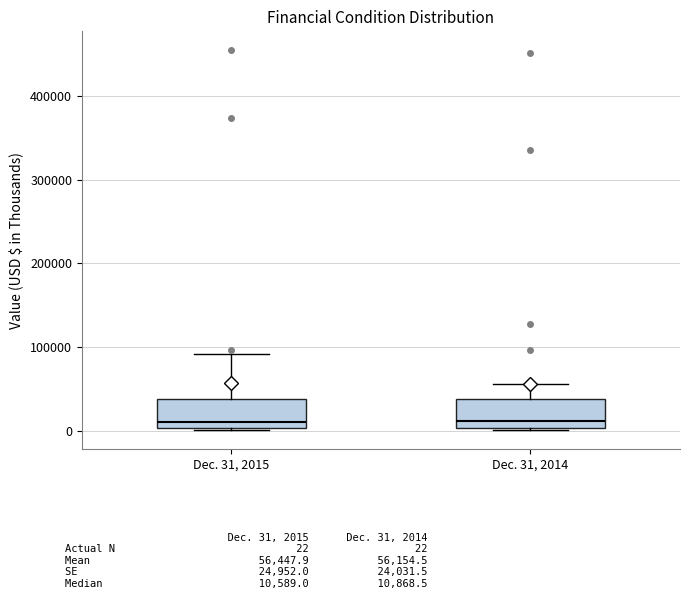

Reading left to right, read every box against the y-axis: the position of its median line, the range the box covers, and the ends of its whiskers. The values are not printed on the chart, so give them approximately, as read against the axis.

Dec. 31, 2015: median 10000, box 0 to 40000, whiskers 0 to 90000
Dec. 31, 2014: median 10000, box 0 to 40000, whiskers 0 to 60000